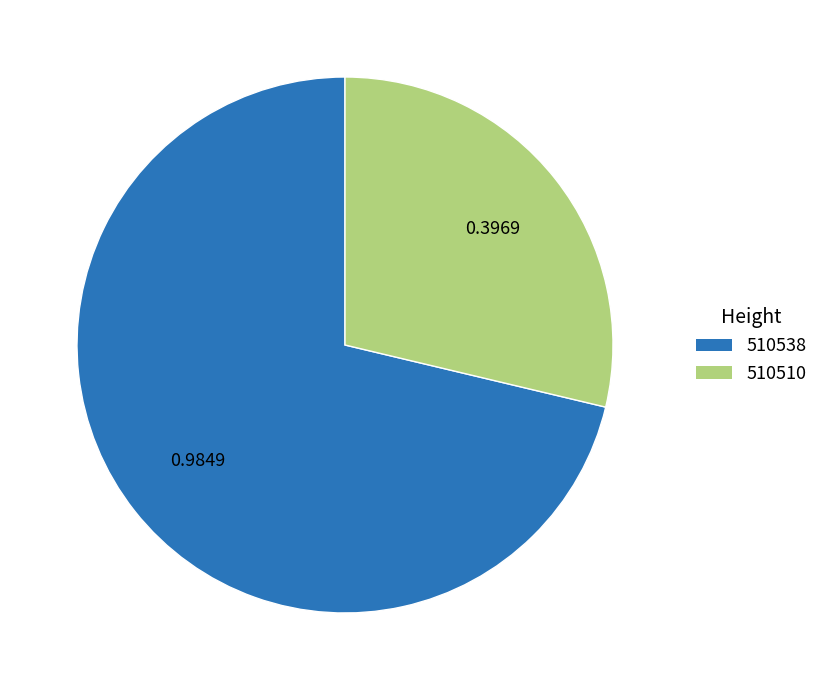

Between 510538 and 510510, which is larger?

510538